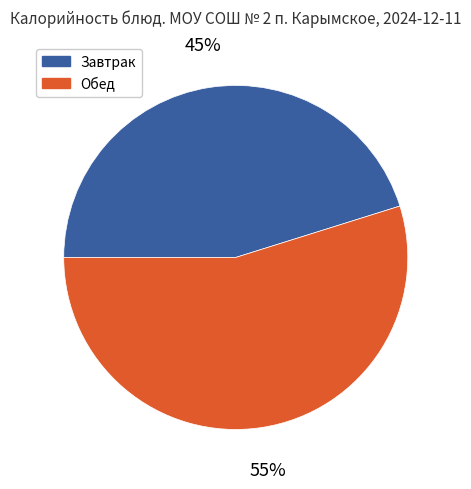

To the nearest percent, what is the difference between the largest and smallest slice percentages?

10%